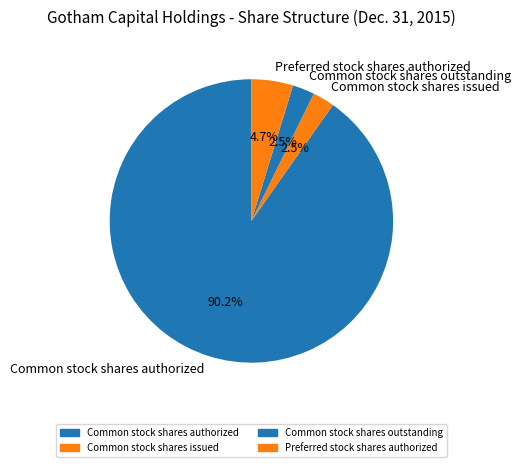

Count the number of slices in the pie.

4